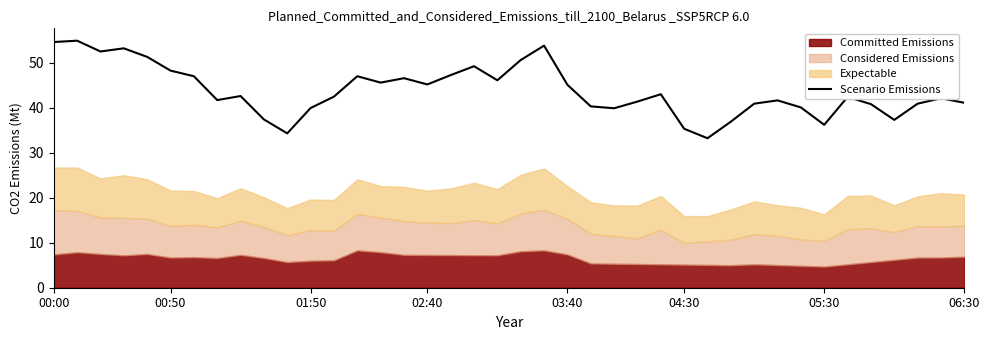

What is the minimum value for Scenario Emissions?

33.2